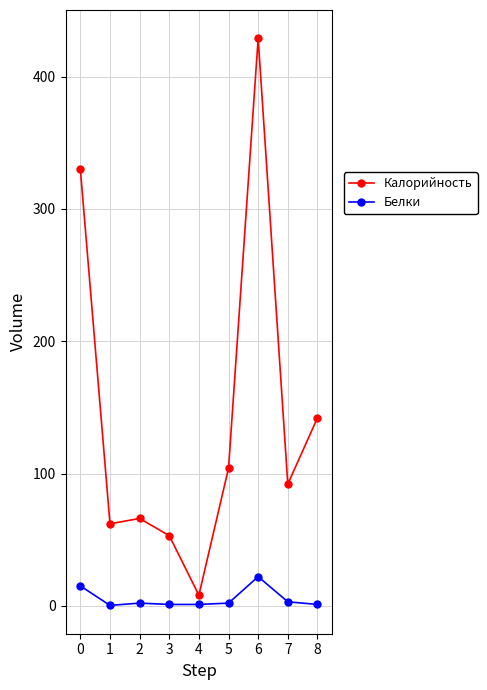

Which category has the lowest value in the Калорийность series?

4